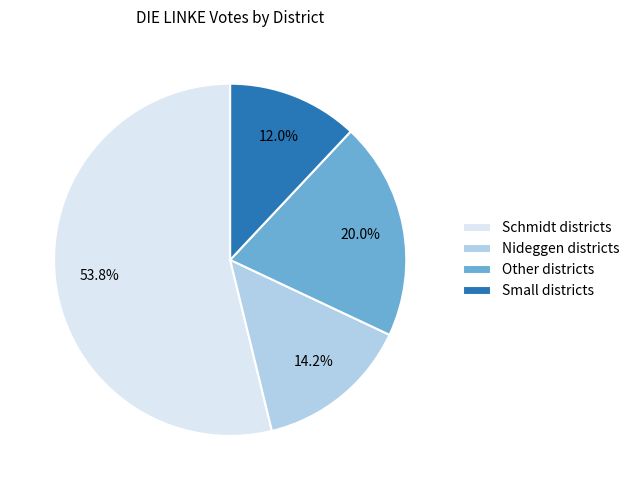

How many slices are in this pie chart?

4